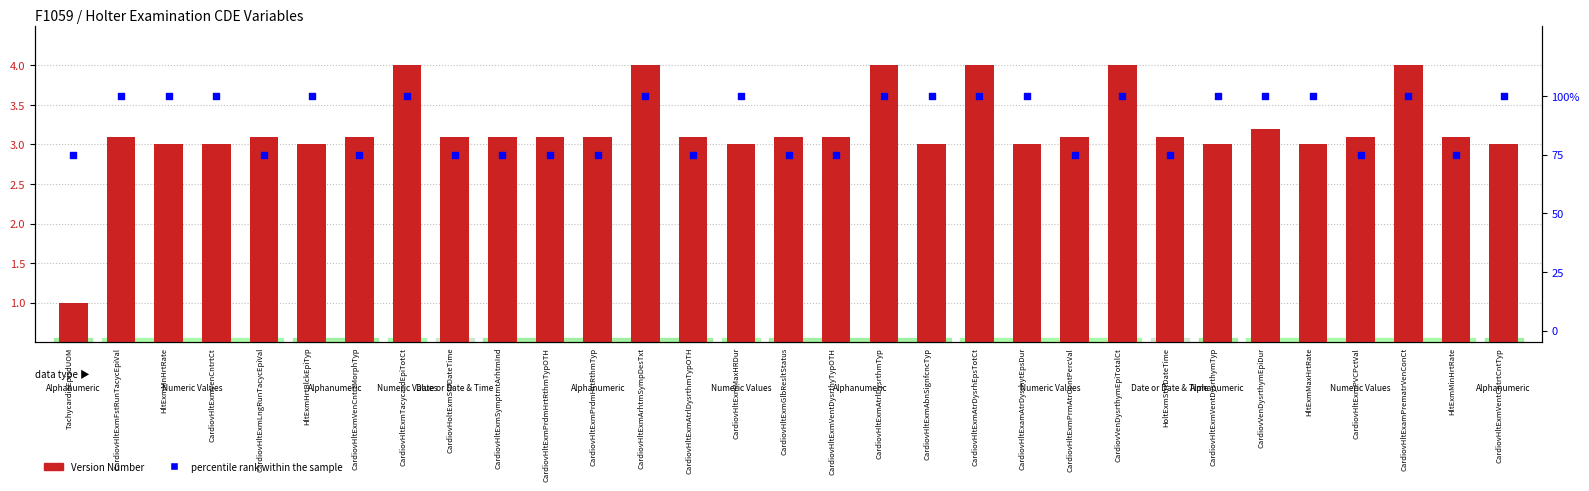

Which series contains the highest Y value?

percentile rank within the sample